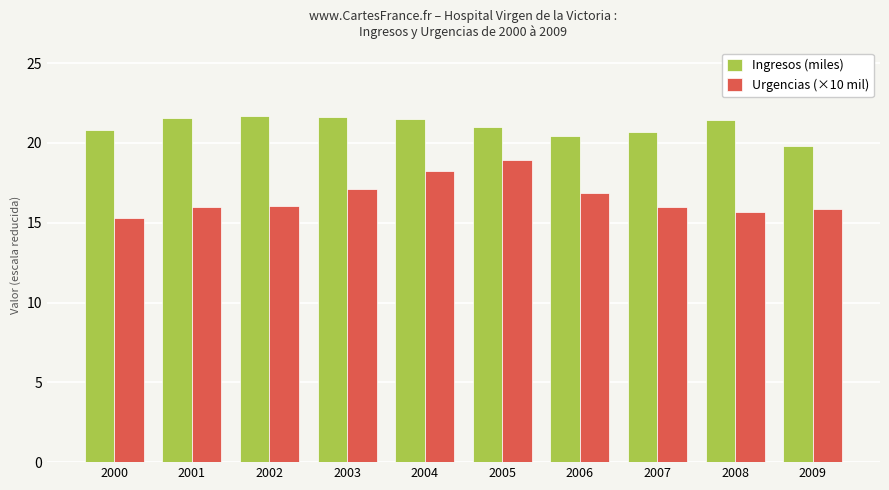

What are all the series names shown in the legend?

Ingresos (miles), Urgencias (×10 mil)